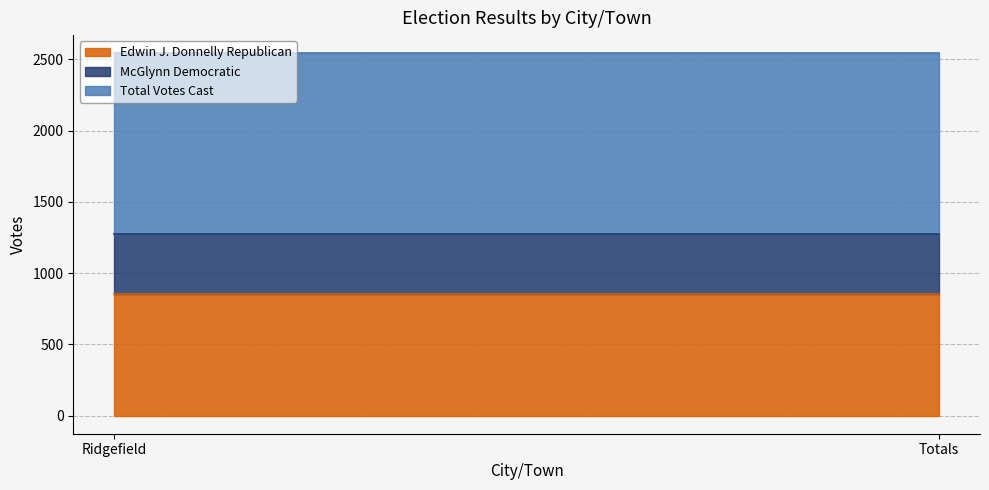

How many lines are shown in the chart?

3